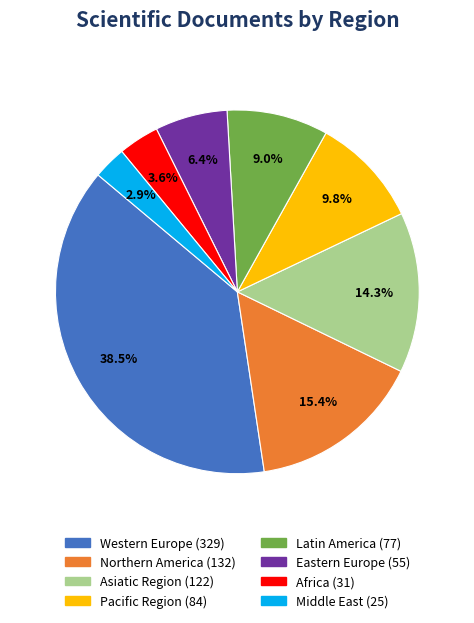

The Africa slice represents 4% of the pie. True or false?

True